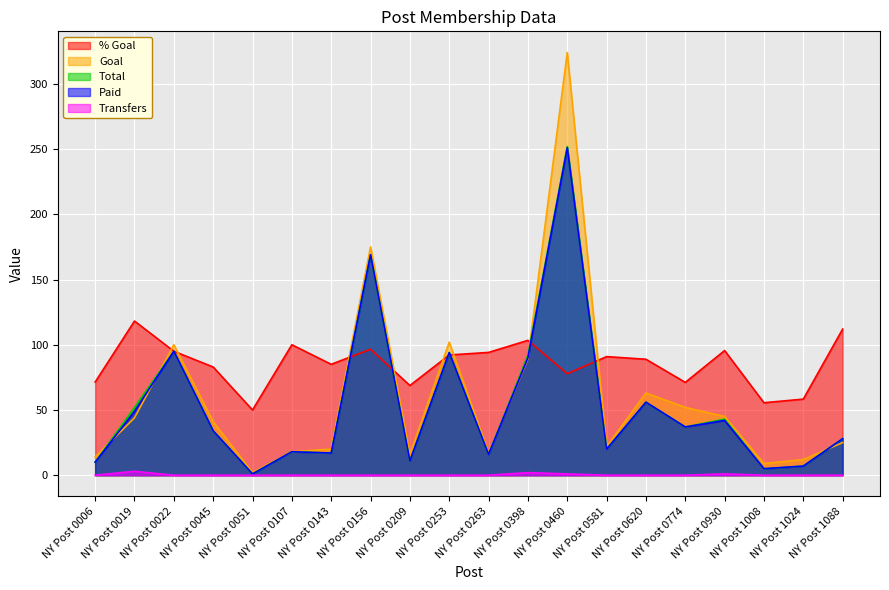

Is it true that Transfers equals 0.0 at NY Post 0051?

True